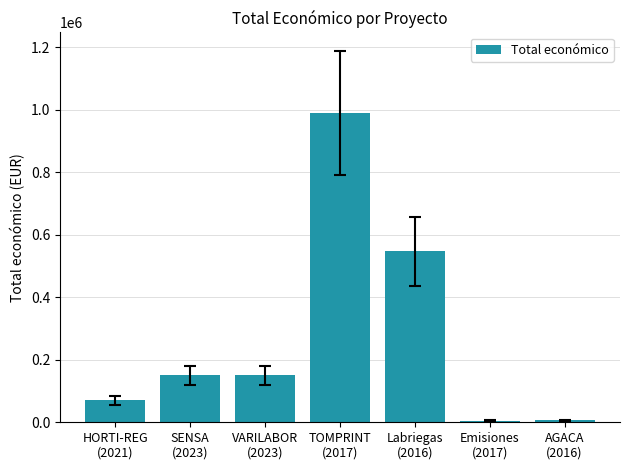

What is the minimum value shown in the chart?

5000